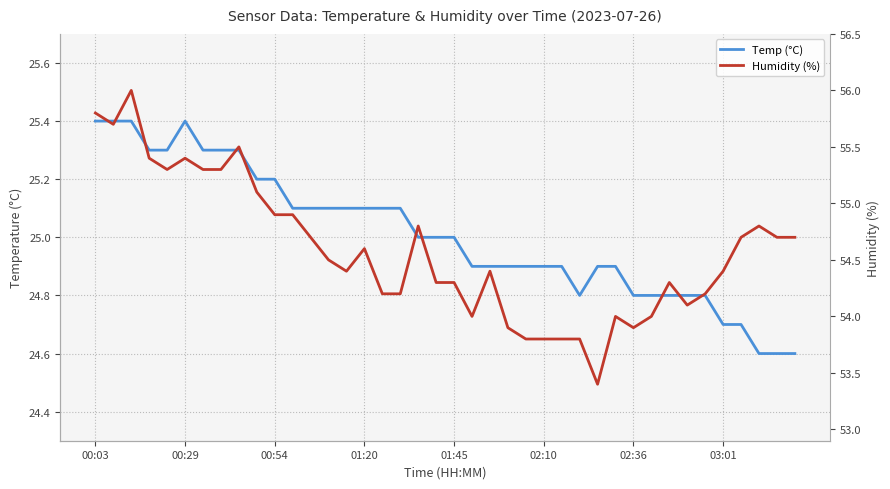

True or false: Temp (°C) and Humidity (%) intersect in this chart.

False